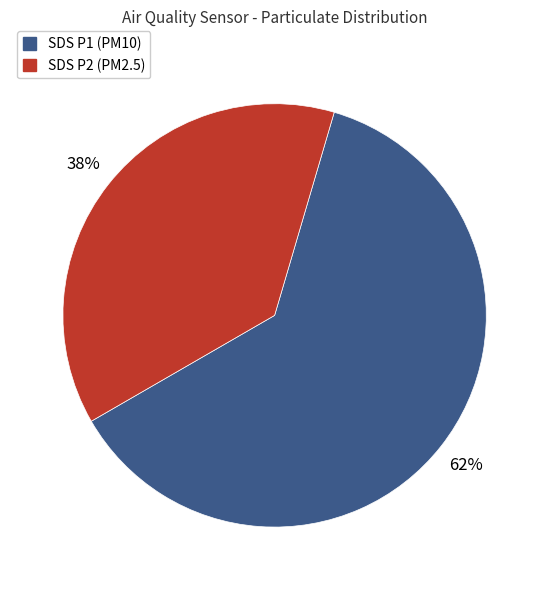

Does any single category account for the majority?

Yes